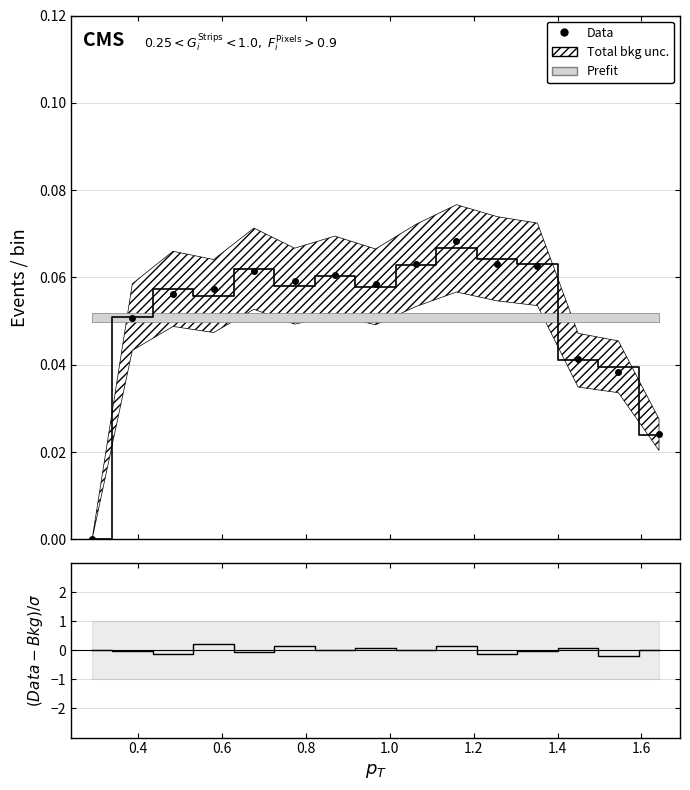

Reading left to right, transcribe all the data shown in this chart.

Prefit line: 0.0	0.1	0.1	0.1	0.1	0.1	0.1	0.1	0.1	0.1	0.1	0.1	0.0	0.0	0.0
Data: 0.0	0.1	0.1	0.1	0.1	0.1	0.1	0.1	0.1	0.1	0.1	0.1	0.0	0.0	0.0
Residual: 0.0	-0.0	-0.1	0.2	-0.1	0.1	0.0	0.1	0.0	0.2	-0.1	-0.0	0.1	-0.2	0.0